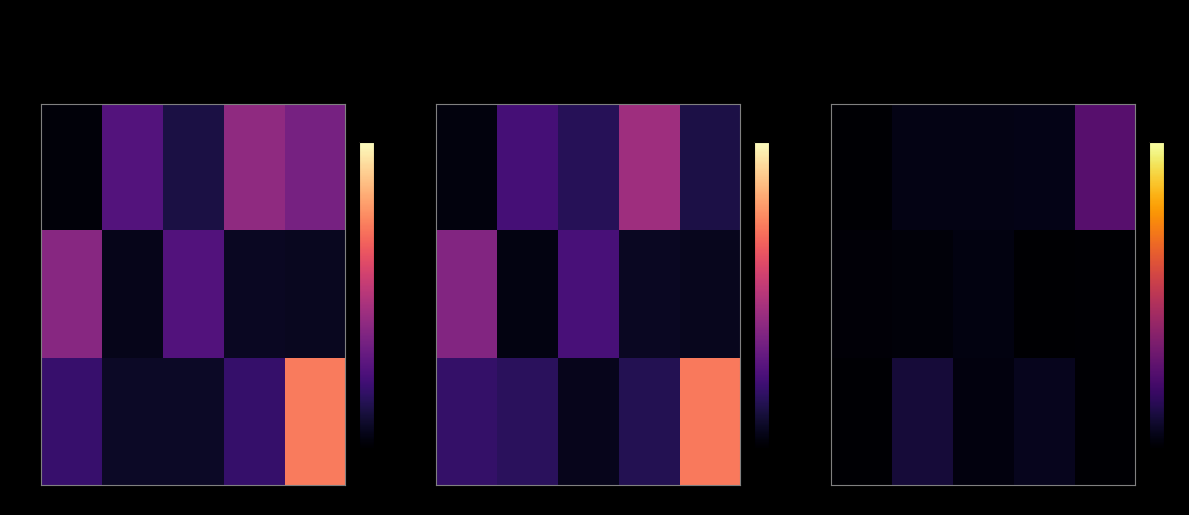

At how many categories does at least one series exceed 0?

35